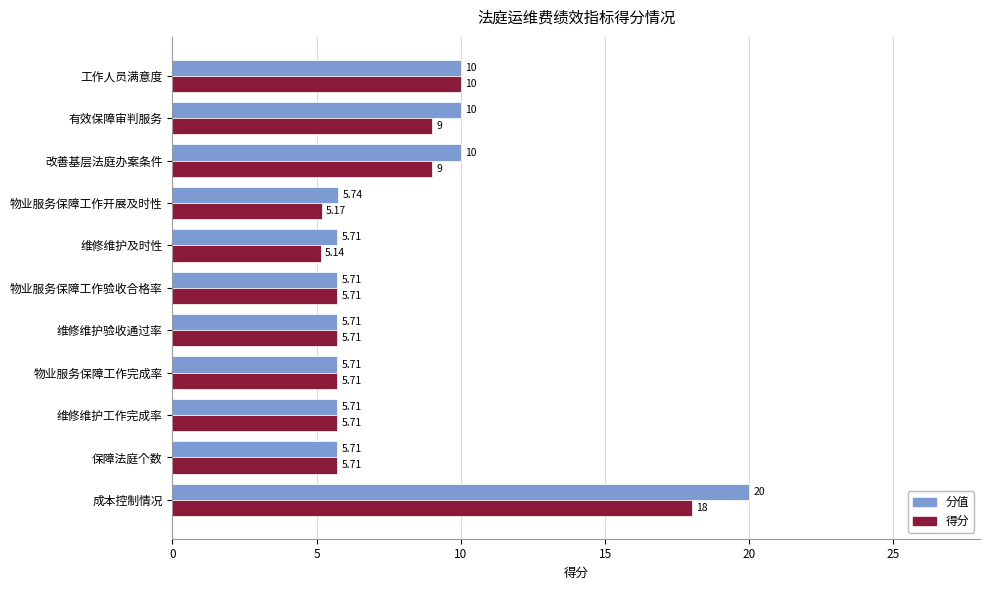

Where is 得分 nearest to the value 11?

工作人员满意度